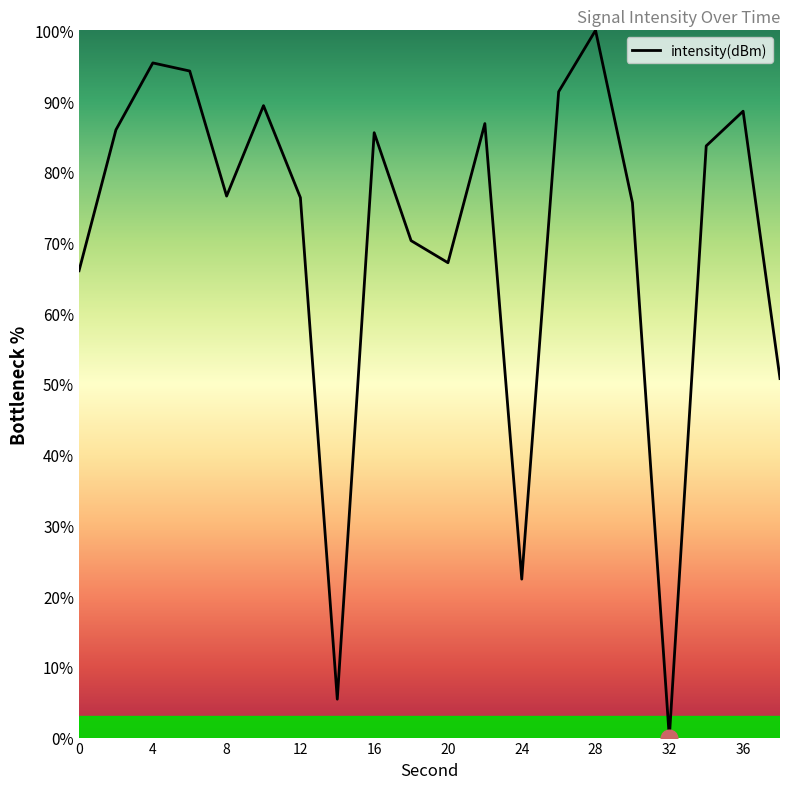

How many interior local valleys (lower than both neighbors) does the data have?

5